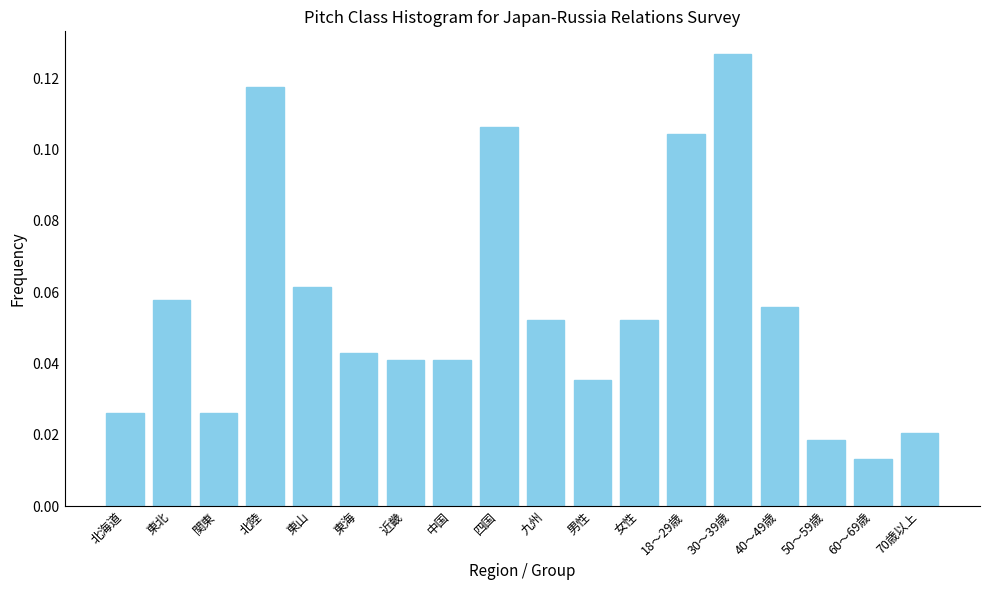

At which label is the value closest to 0?

60～69歳